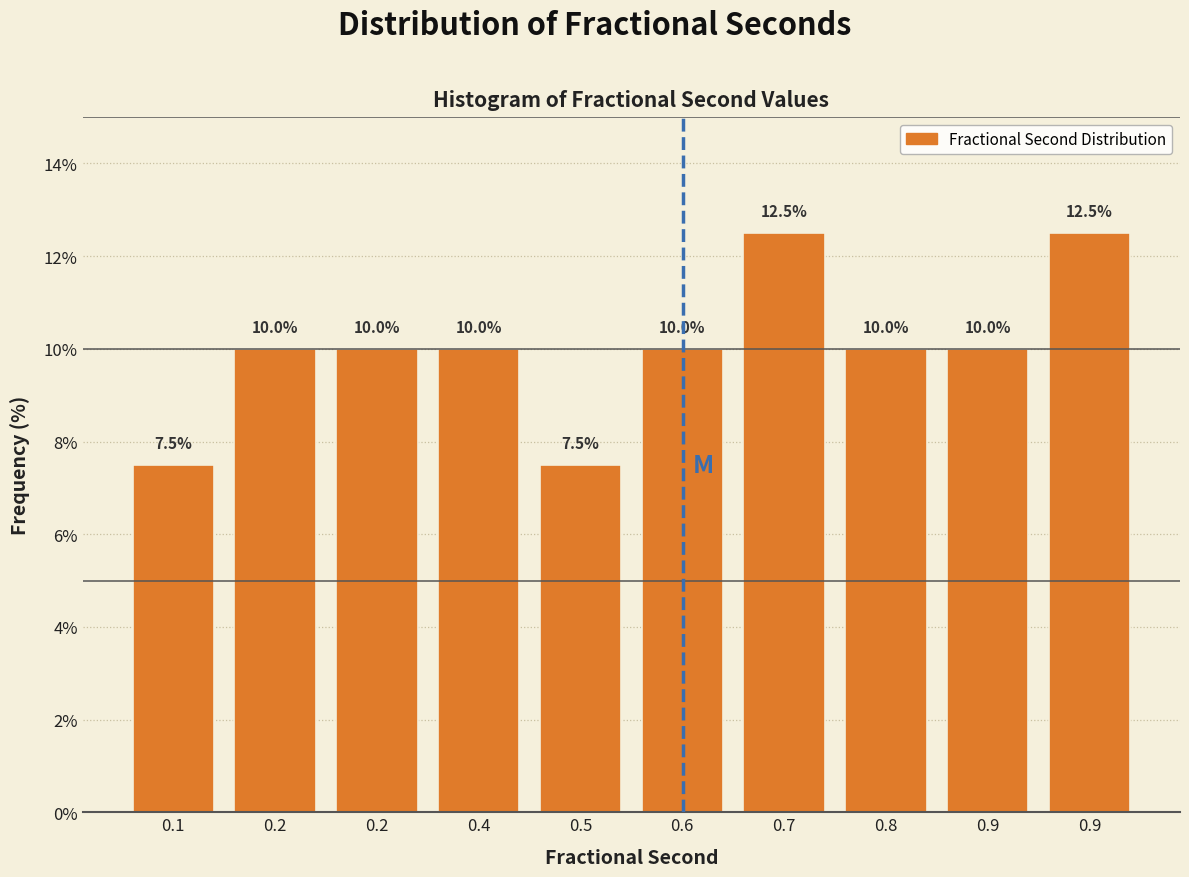

Does the chart contain any negative values?

No